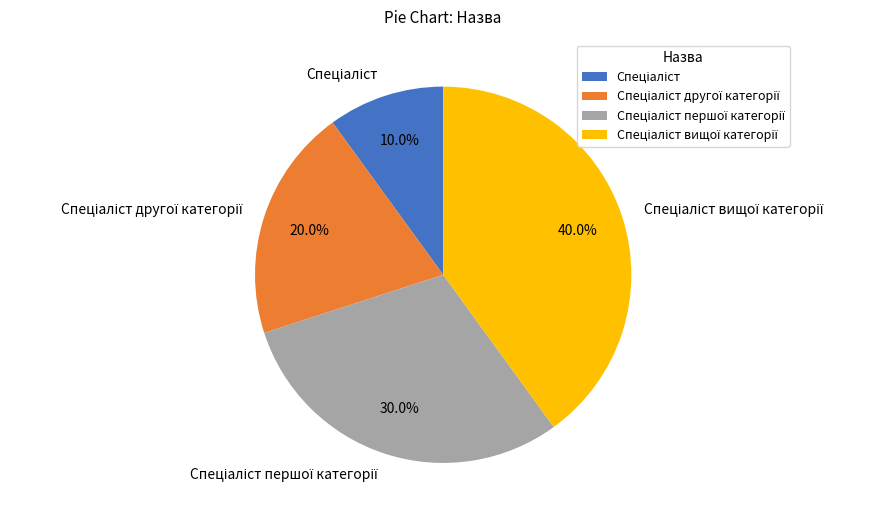

Does any single category account for the majority?

No